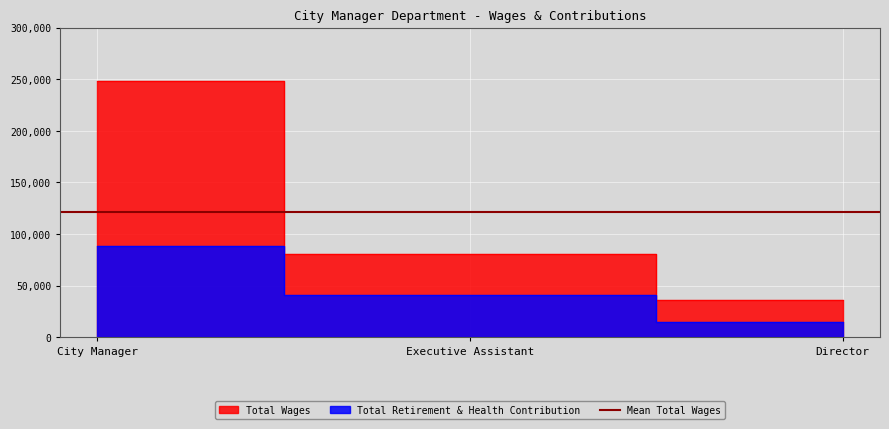

At which label does Total Retirement & Health Contribution first exceed 40569?

City Manager